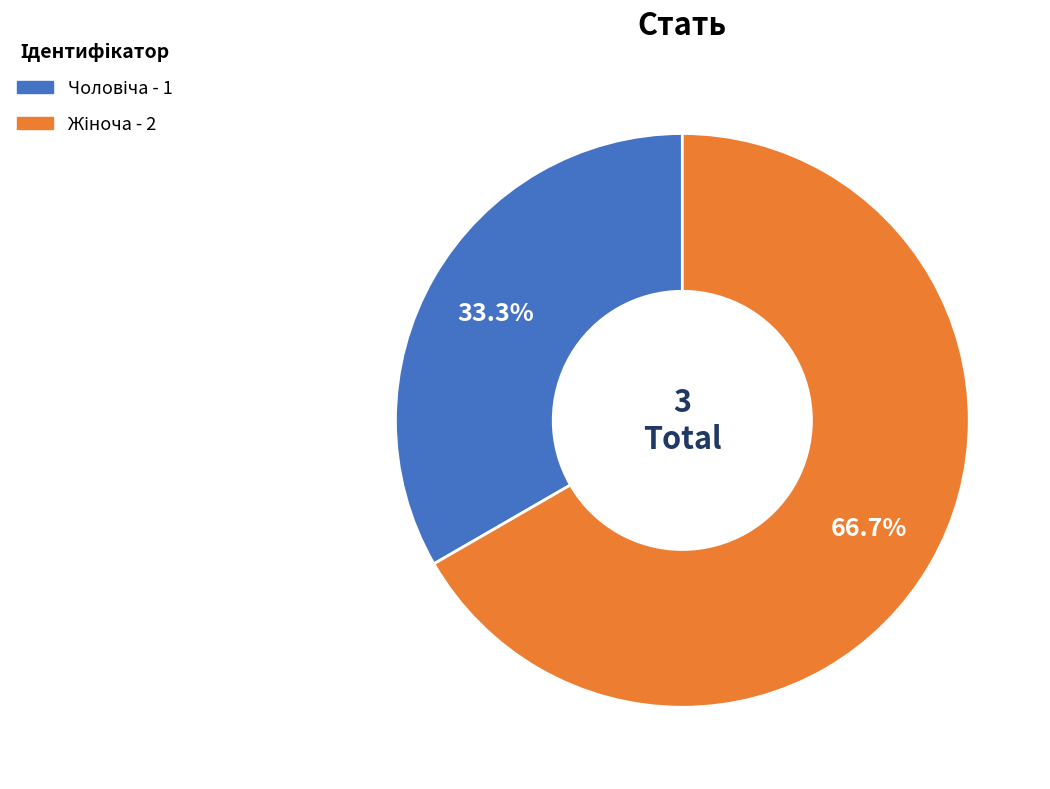

Does any single category account for the majority?

Yes